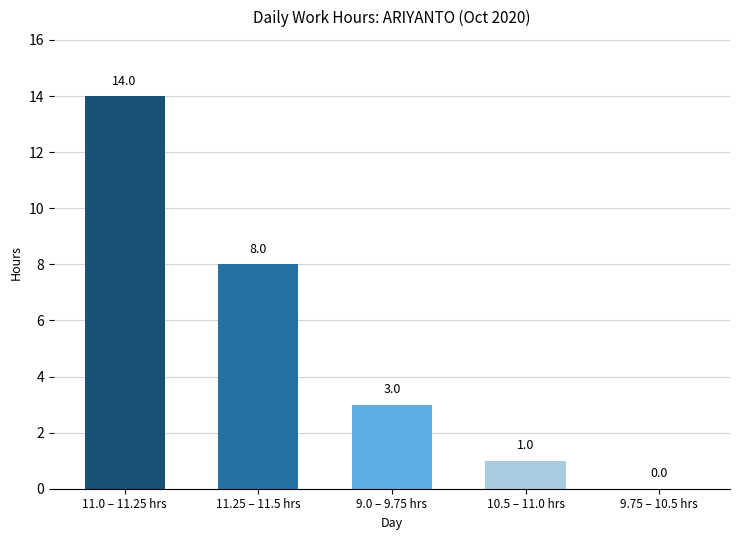

Between 11.25 – 11.5 hrs and 10.5 – 11.0 hrs, which is larger?

11.25 – 11.5 hrs